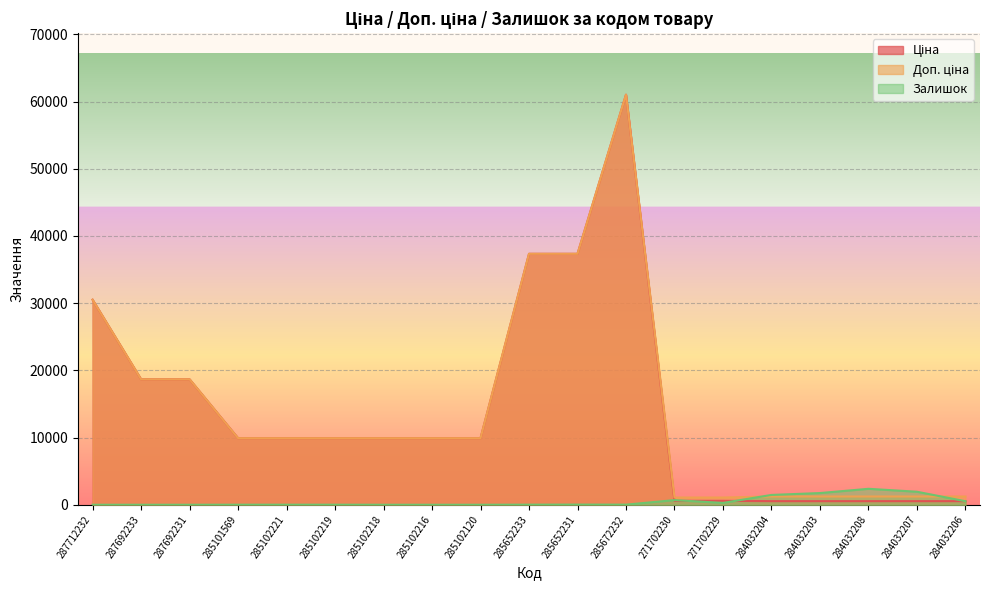

True or false: Ціна has more than 1 interior local peaks.

False